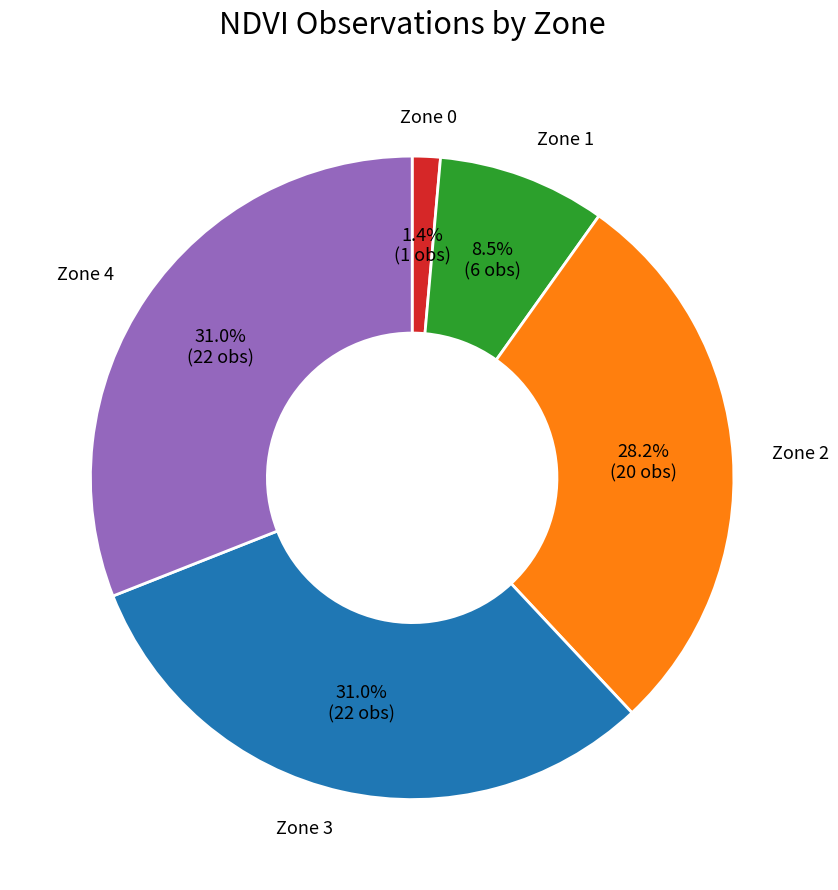

Is there any slice that represents more than half of the pie?

No